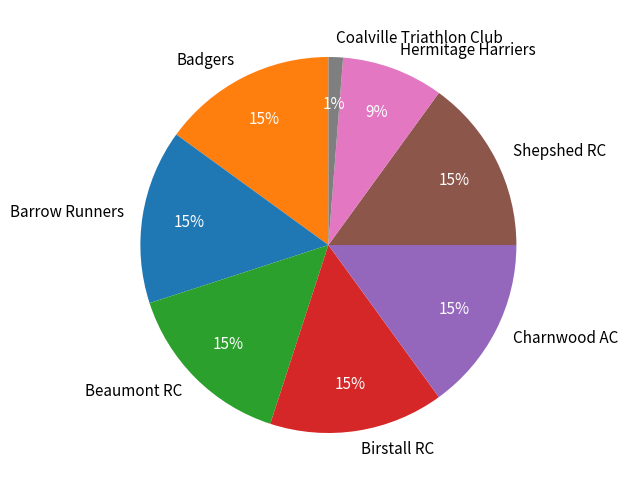

Which slice is the smallest?

Coalville Triathlon Club